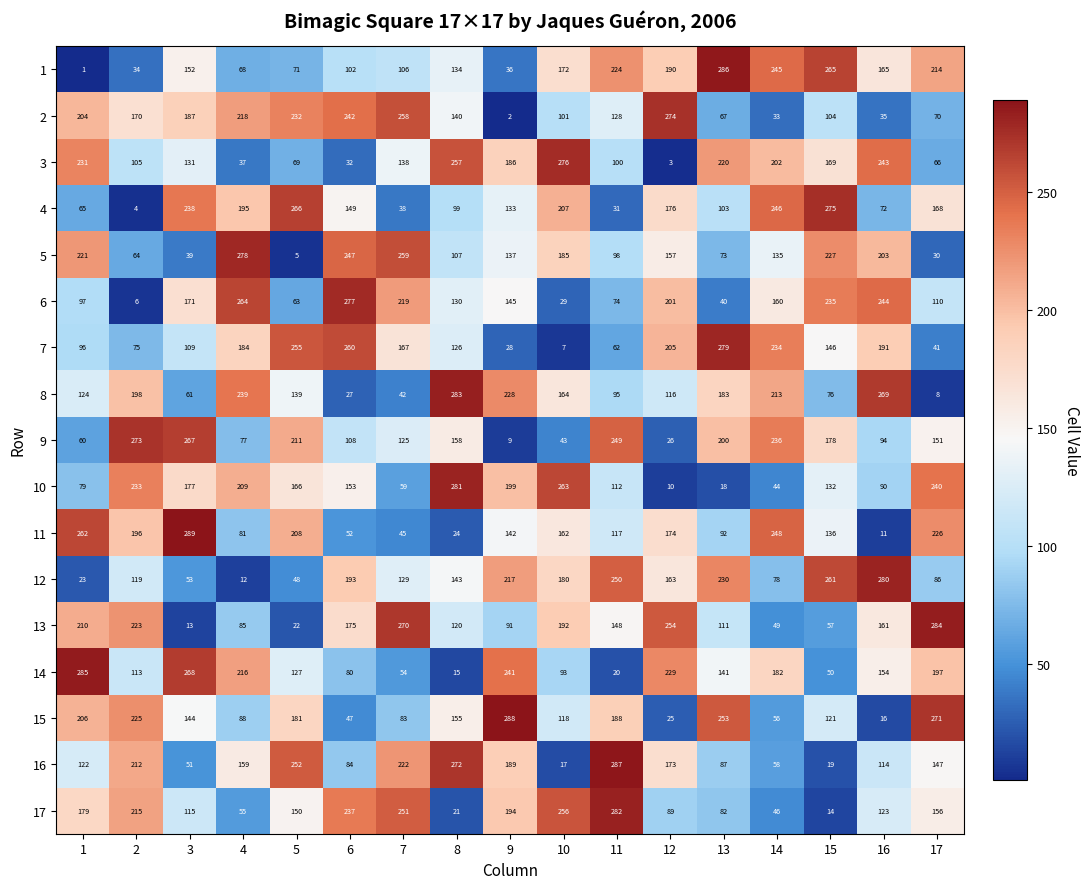

How many series are shown in this chart?

17